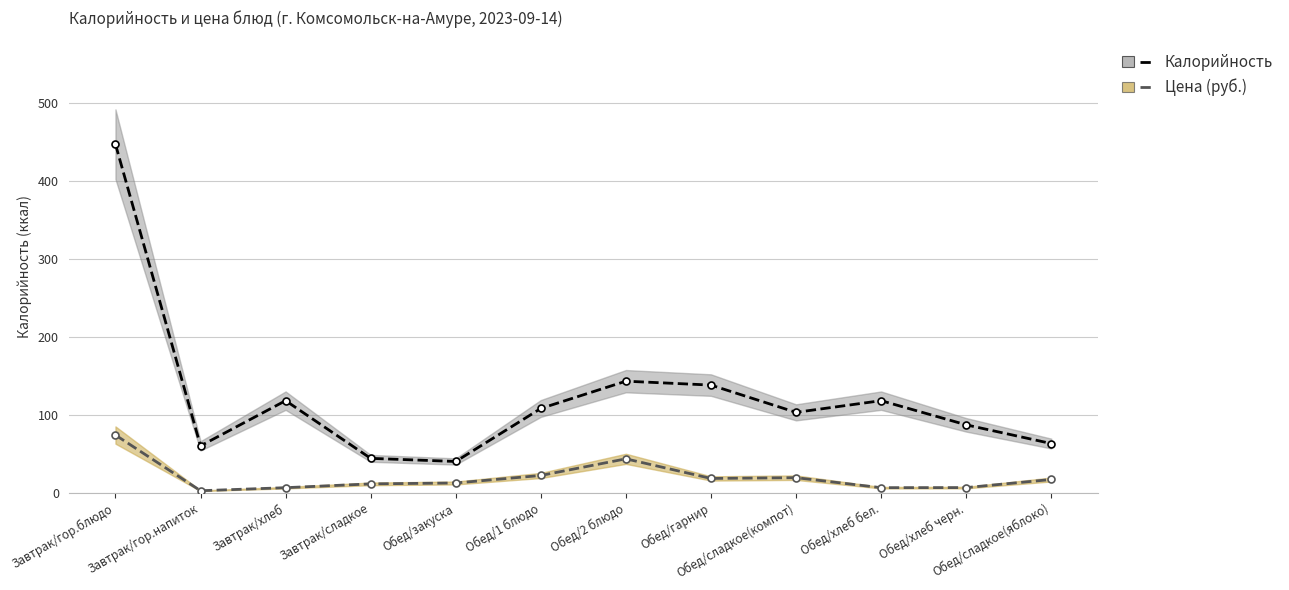

Is the value of Цена (руб.) at Обед/гарнир greater than the value of Калорийность at Обед/гарнир?

No